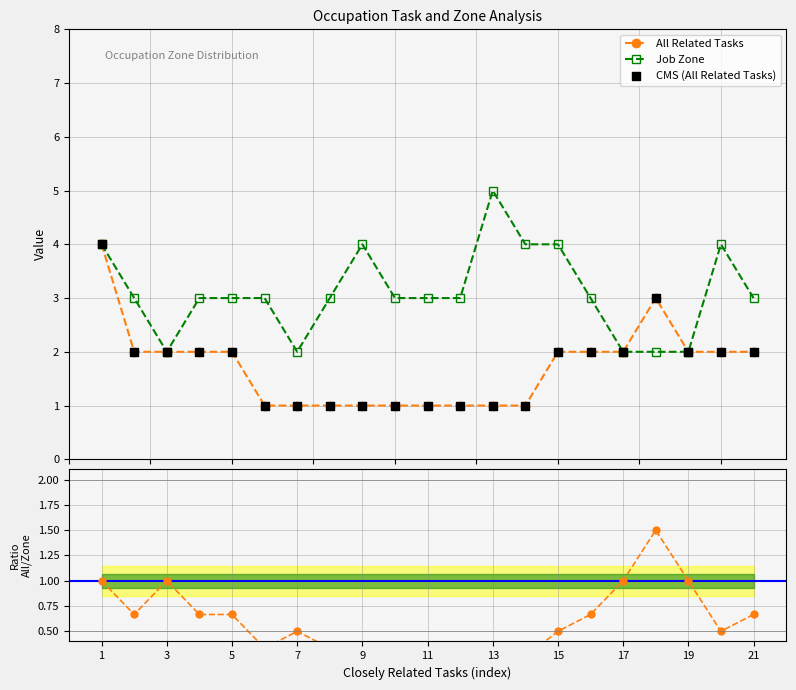

Which series has the widest spread of Y values?

All Related Tasks